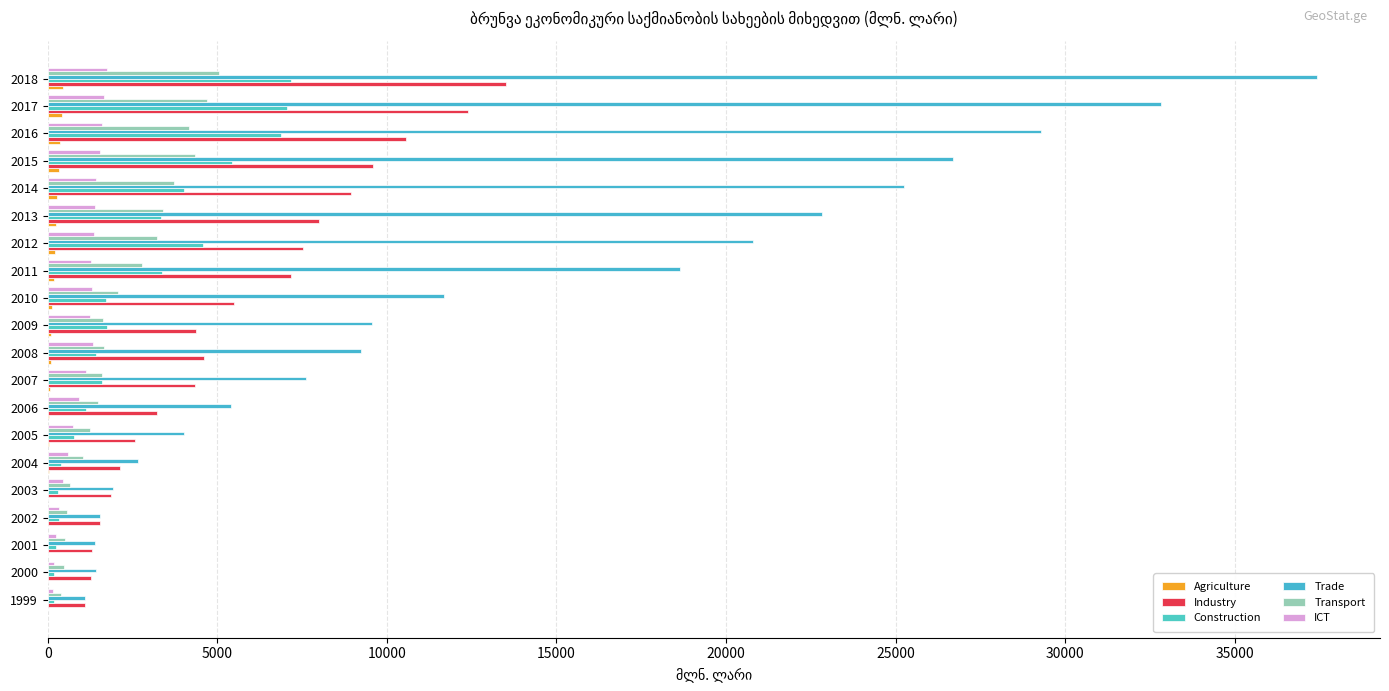

How many distinct data groups are displayed?

6